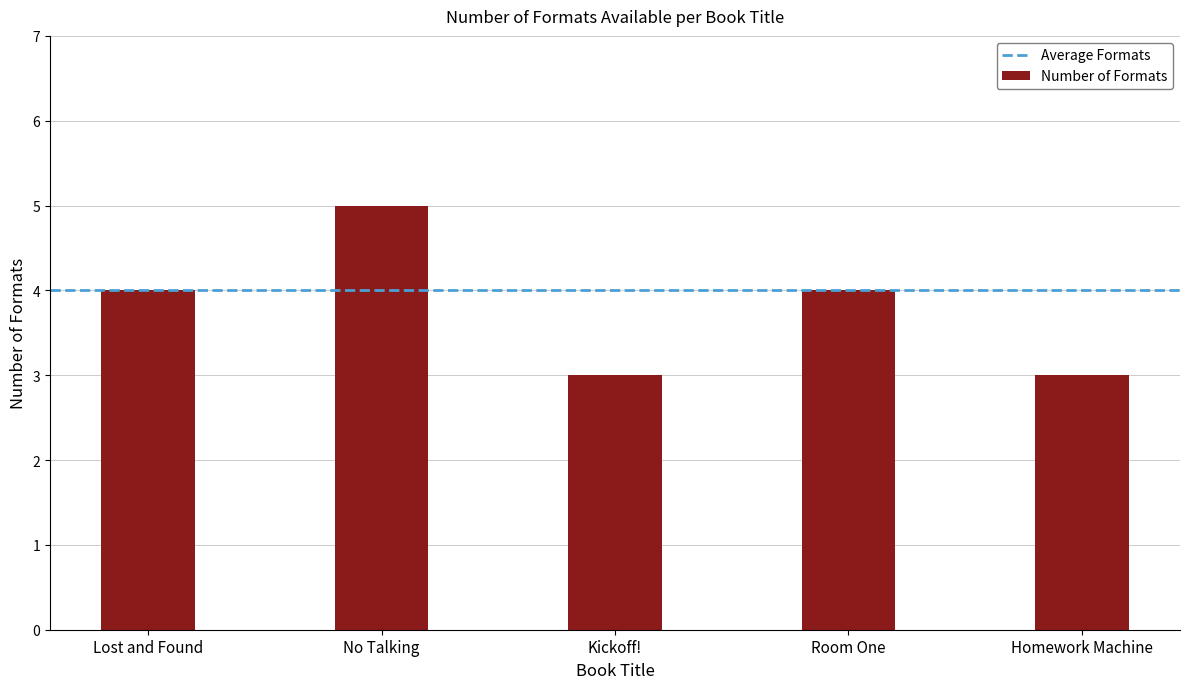

Is it true that the value at No Talking is 5?

True